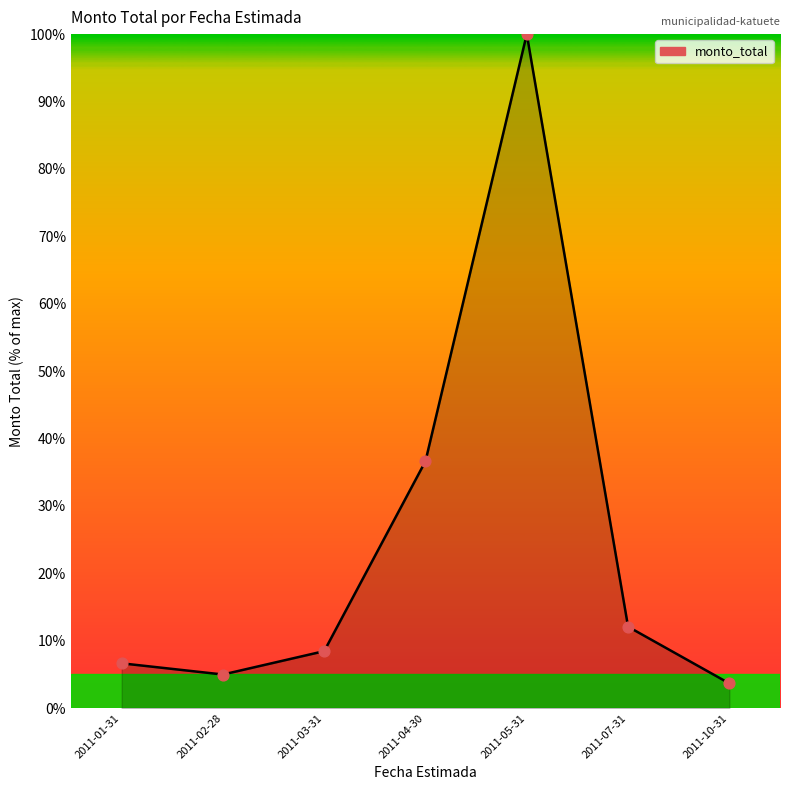

Which has a higher value, 2011-03-31 or 2011-02-28?

2011-03-31